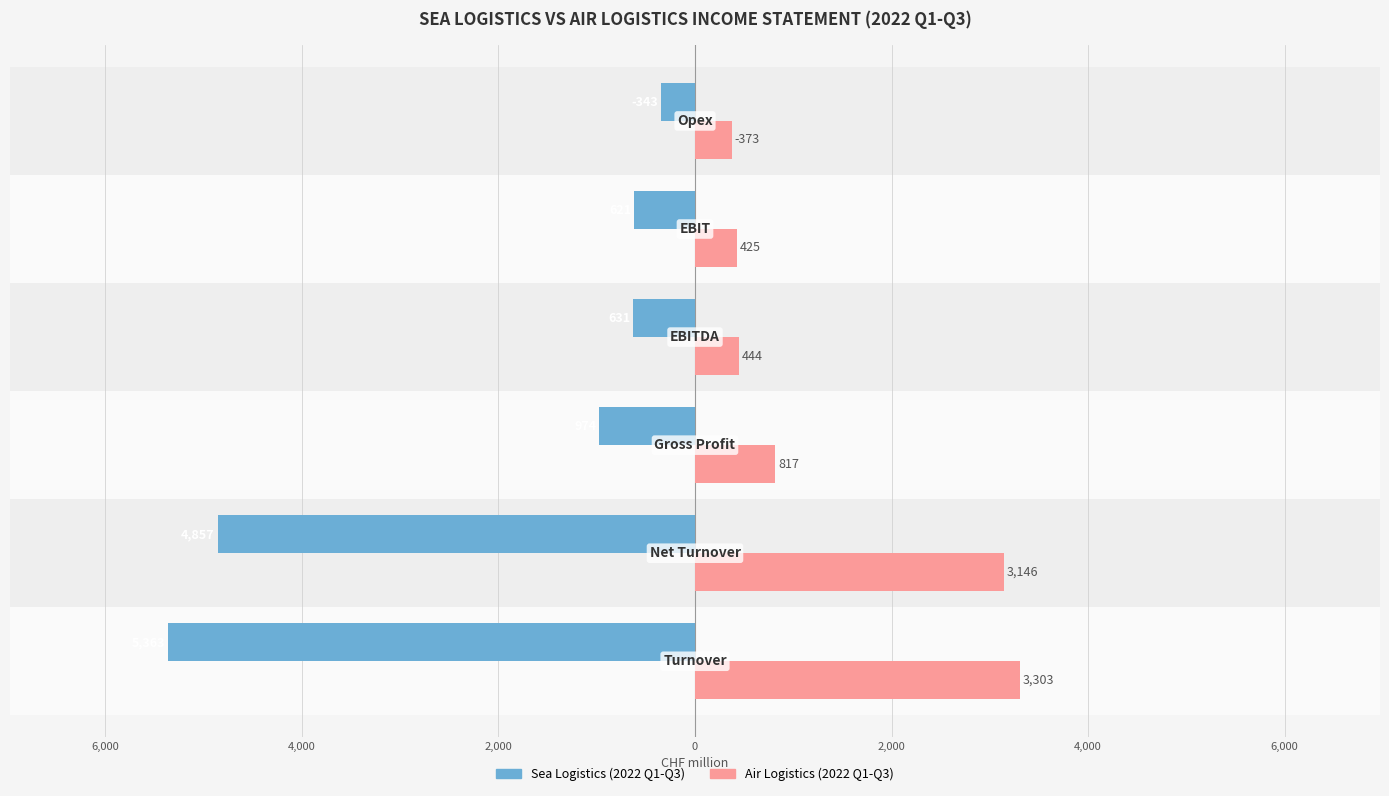

What are all the series names shown in the legend?

Sea Logistics (2022 Q1-Q3), Air Logistics (2022 Q1-Q3)